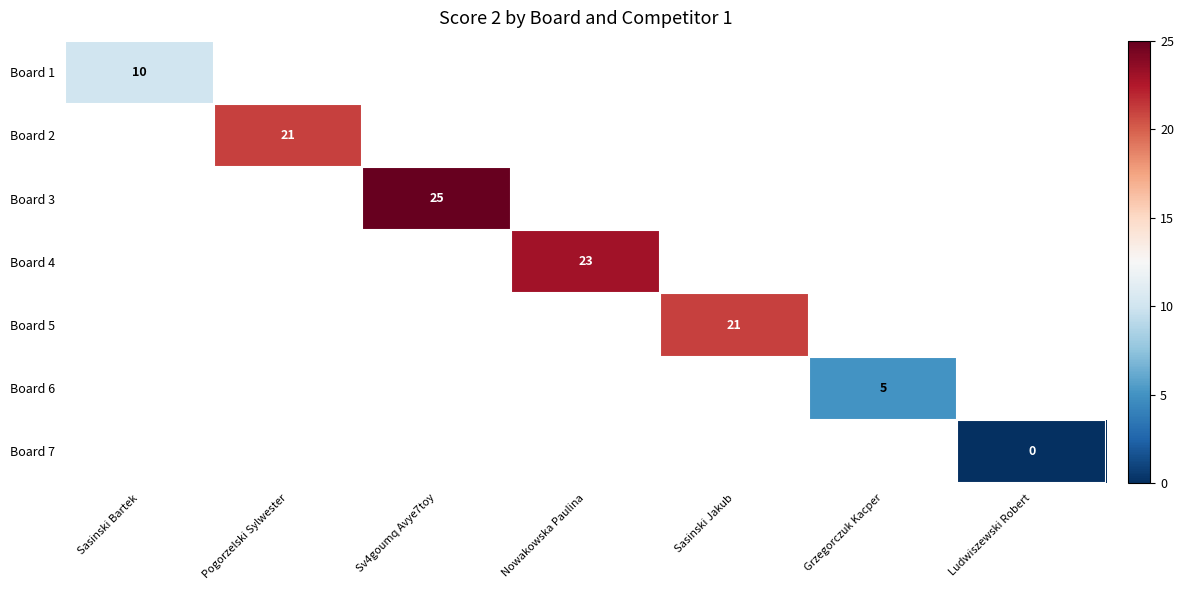

Which category has the highest value in the Board 1 series?

Sasinski Bartek